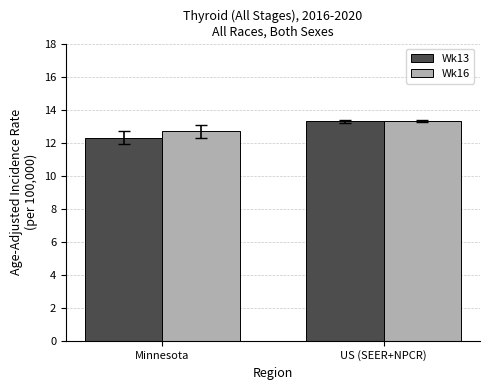

What is the maximum value for Wk13?

13.3